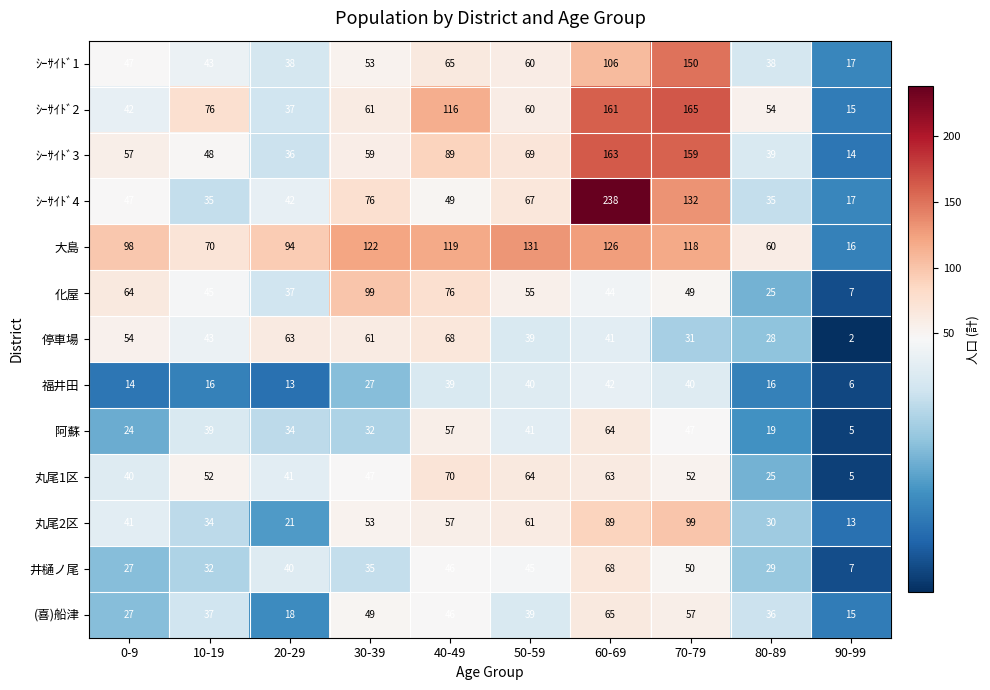

At which category is the sum across all series the highest?

60-69